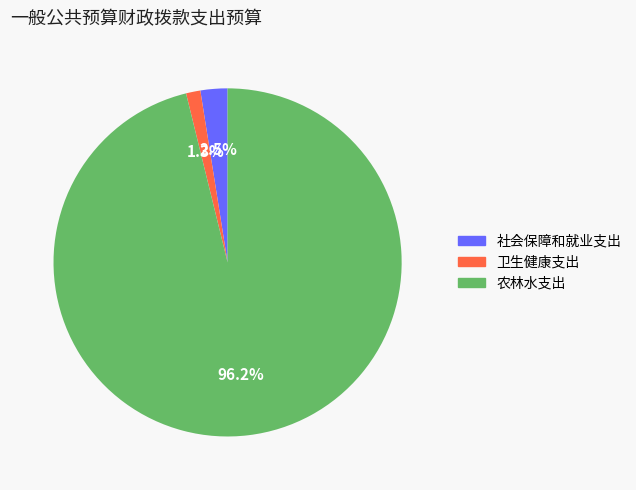

Count the number of slices in the pie.

3